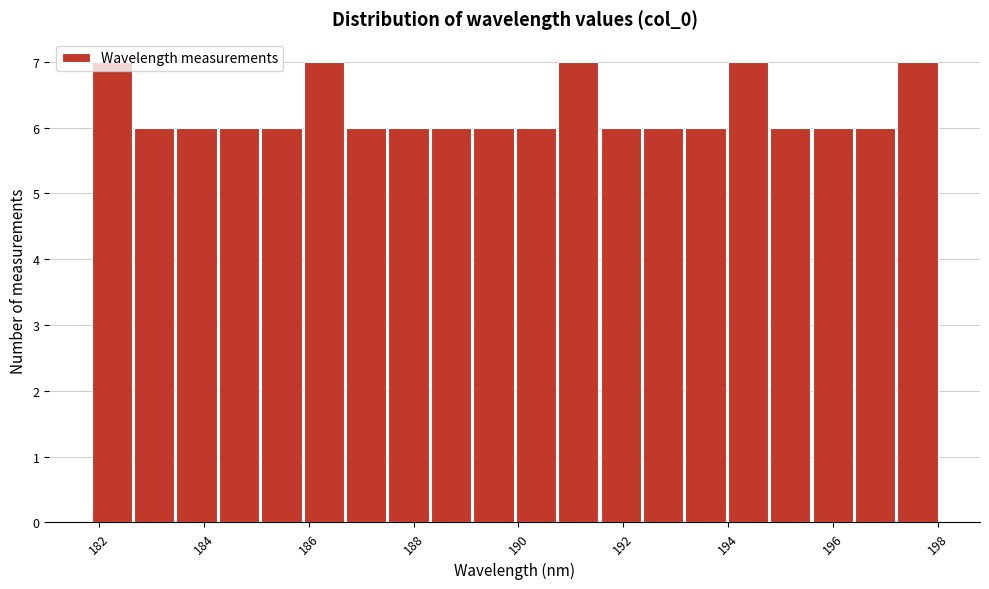

Reading left to right, list every bar in this chart as the range it spans on the x-axis followed by its height. Neither the bar edges nor the heights are printed on the chart, so give them approximately, as read against the axes.

181.8 to 182.6: 7
182.6 to 183.4: 6
183.4 to 184.2: 6
184.2 to 185.0: 6
185.0 to 185.8: 6
185.8 to 186.6: 7
186.6 to 187.6: 6
187.6 to 188.4: 6
188.4 to 189.2: 6
189.2 to 190.0: 6
190.0 to 190.8: 6
190.8 to 191.6: 7
191.6 to 192.4: 6
192.4 to 193.2: 6
193.2 to 194.0: 6
194.0 to 194.8: 7
194.8 to 195.6: 6
195.6 to 196.4: 6
196.4 to 197.2: 6
197.2 to 198.0: 7